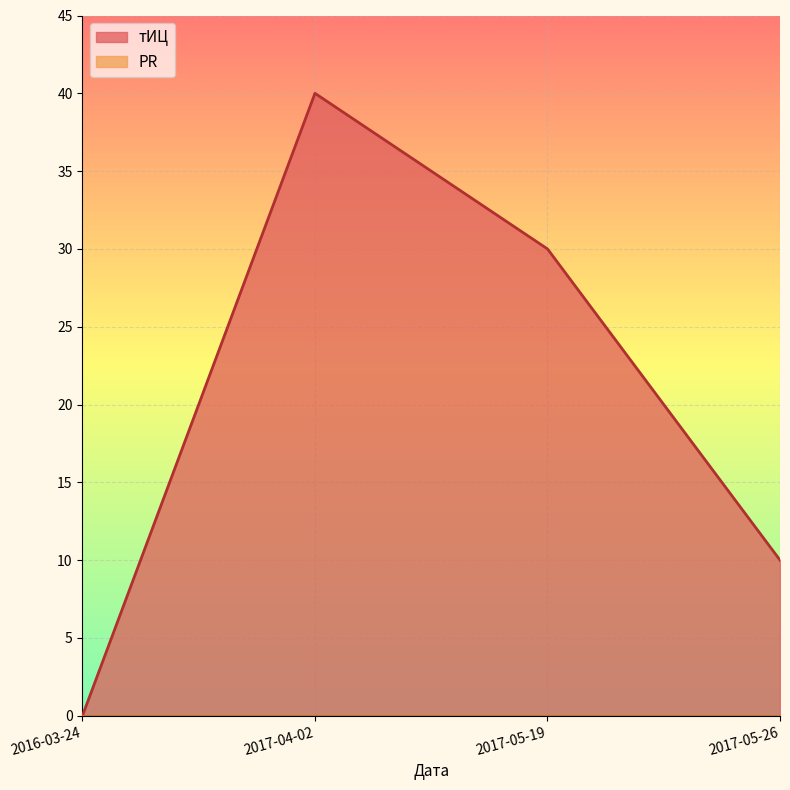

How many values in тИЦ are above zero?

3